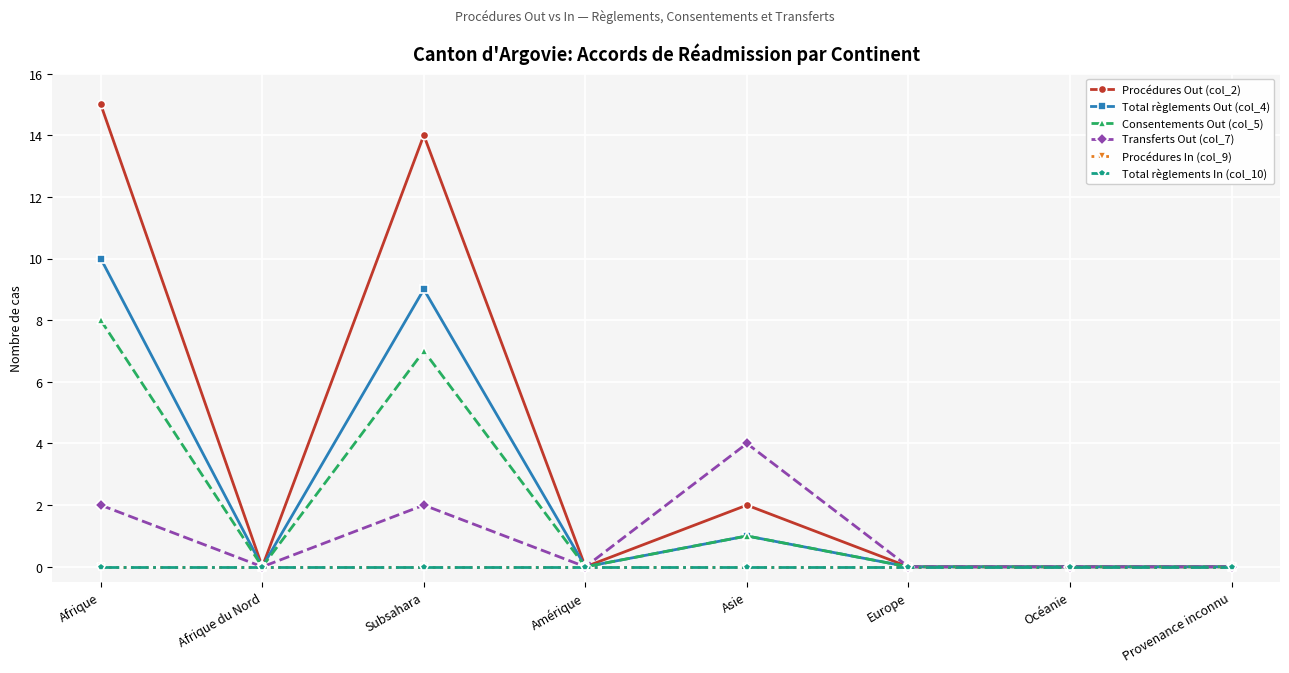

Which series has the largest total across all categories?

Procédures Out (col_2)